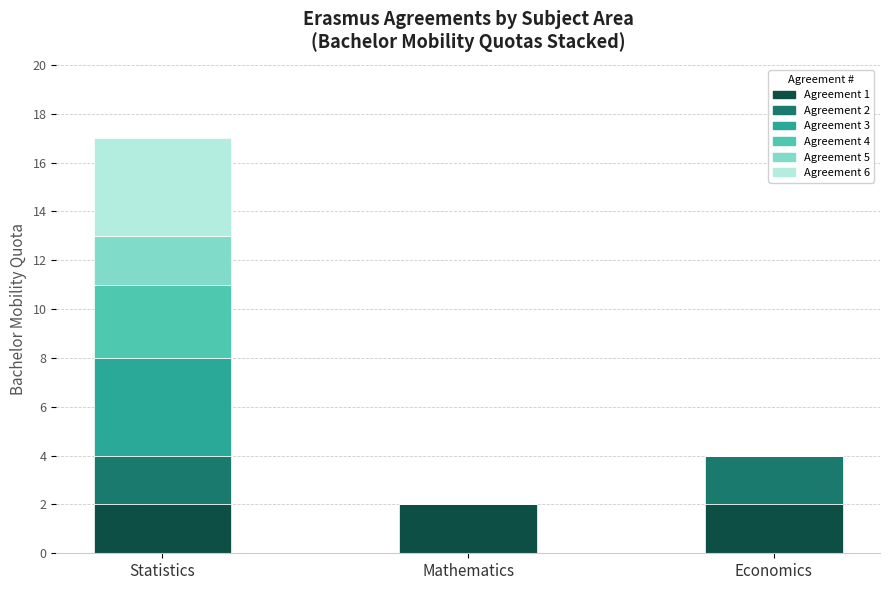

The Agreement 1 series shows 1 at Statistics. True or false?

False